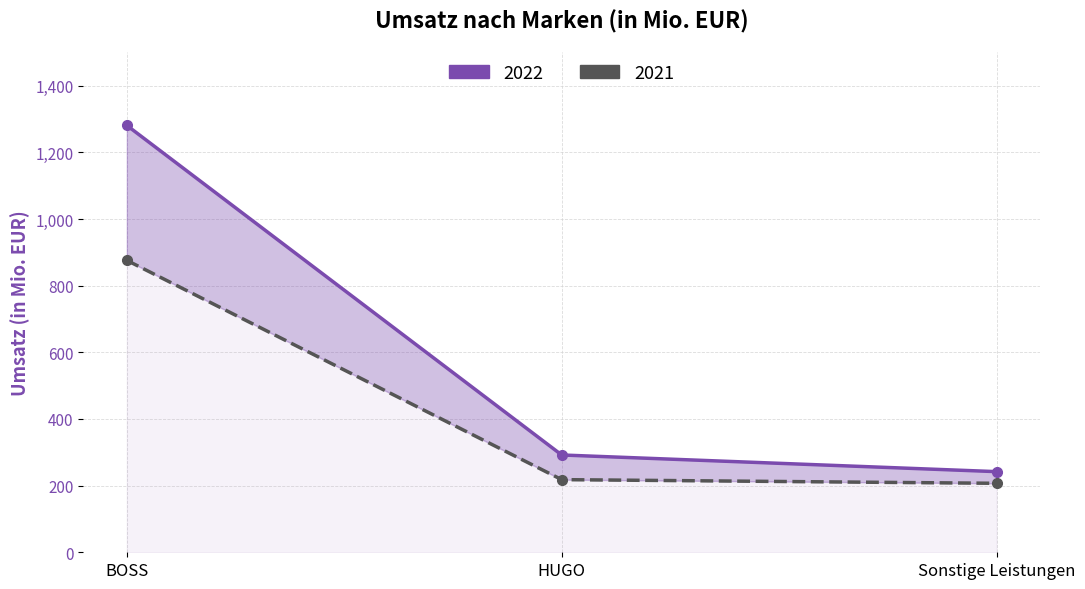

What is the average value of the 2021 series?

434